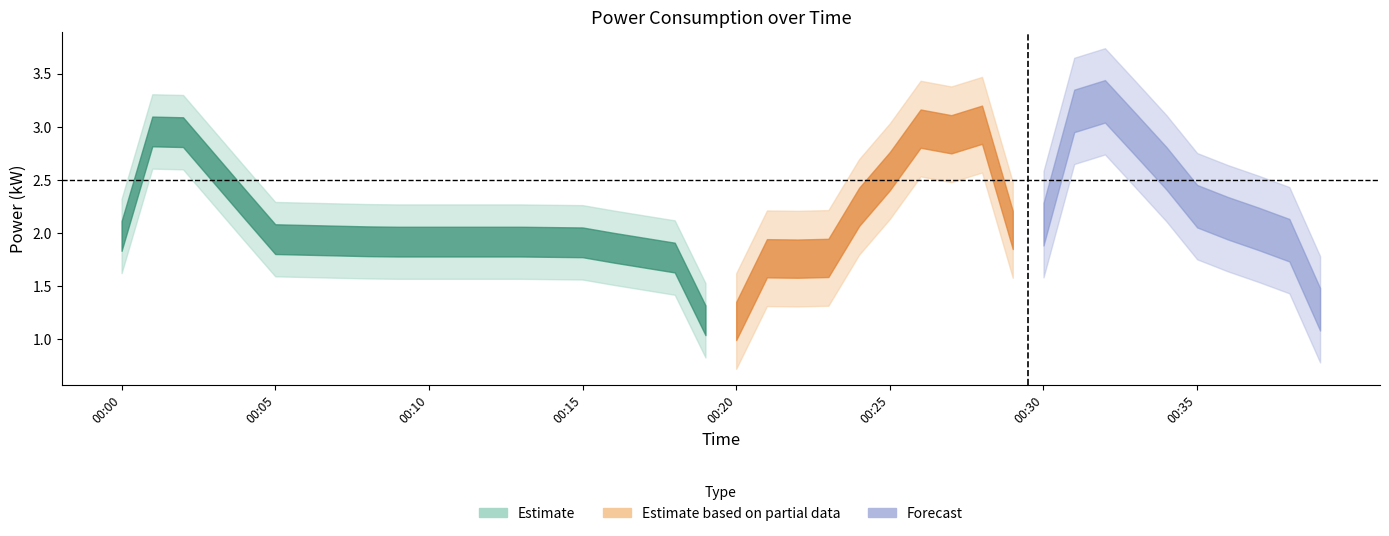

Read the value at 00:06.

1.9